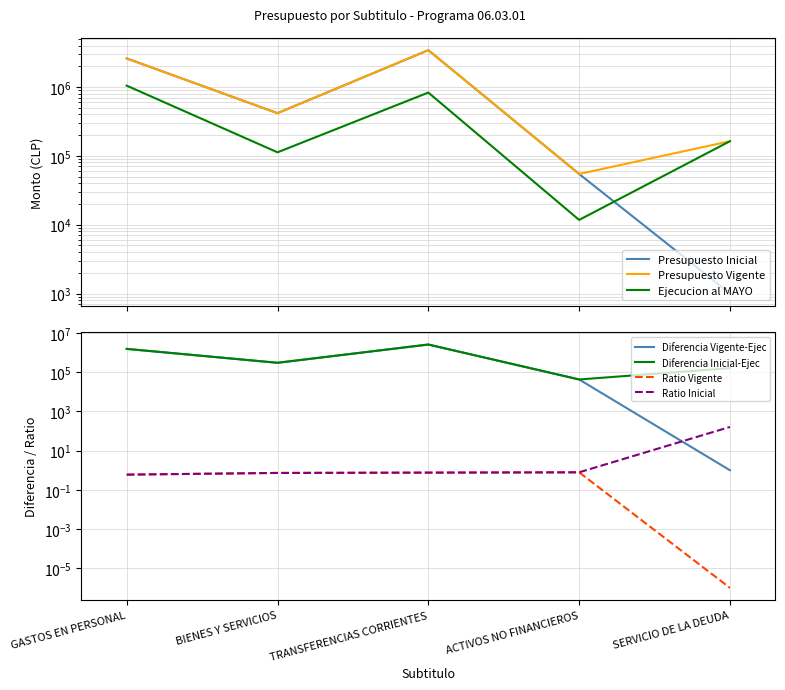

What is the label of the 1st point from the right?

SERVICIO DE LA DEUDA